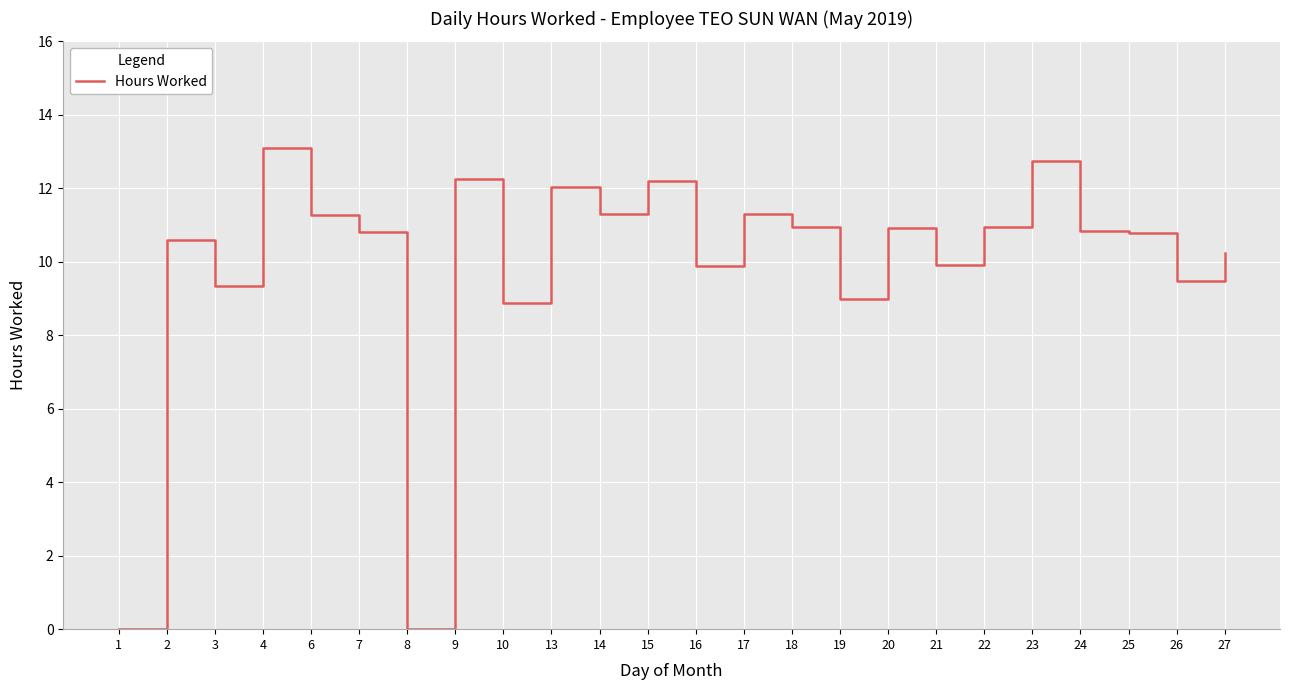

What is the average value?

9.9